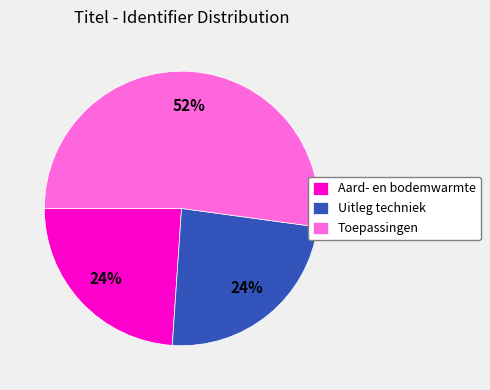

Is there any slice that represents more than half of the pie?

Yes